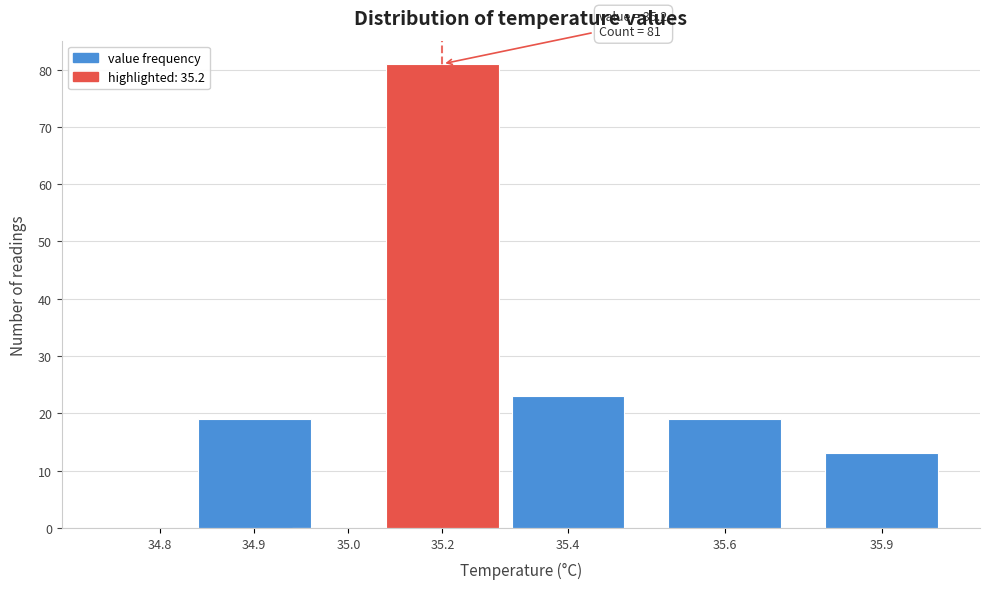

Reading left to right, extract all data points from this chart.

34.8=0	34.9=19	35.0=0	35.2=81	35.4=23	35.6=19	35.9=13